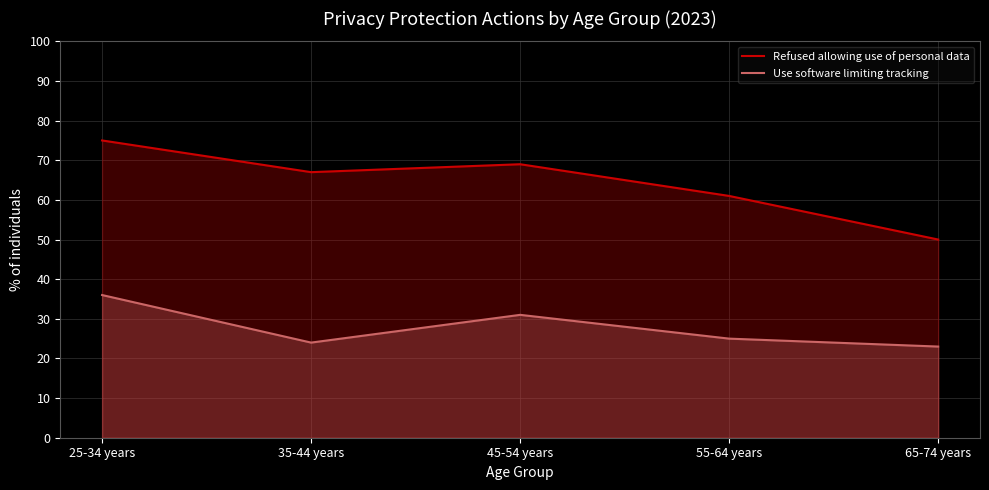

Reading left to right, transcribe all the data shown in this chart.

Refused allowing use of personal data: 25-34 years=75	35-44 years=67	45-54 years=69	55-64 years=61	65-74 years=50
Use software limiting tracking: 25-34 years=36	35-44 years=24	45-54 years=31	55-64 years=25	65-74 years=23